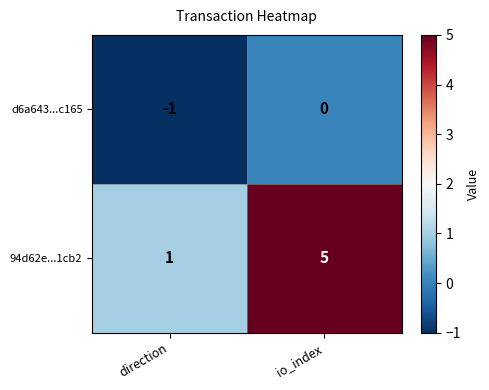

Where is d6a643...c165 nearest to the value 0?

io_index